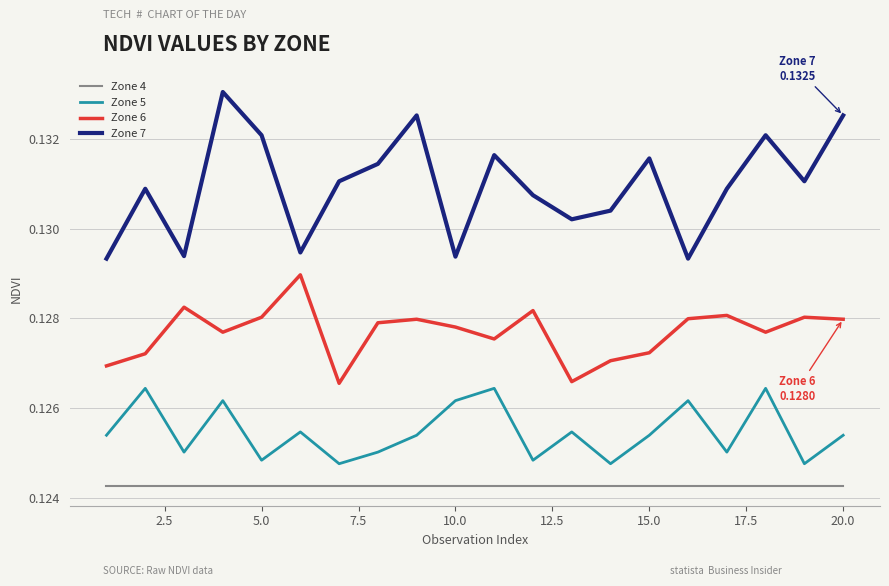

Which series has the largest total across all categories?

Zone 7